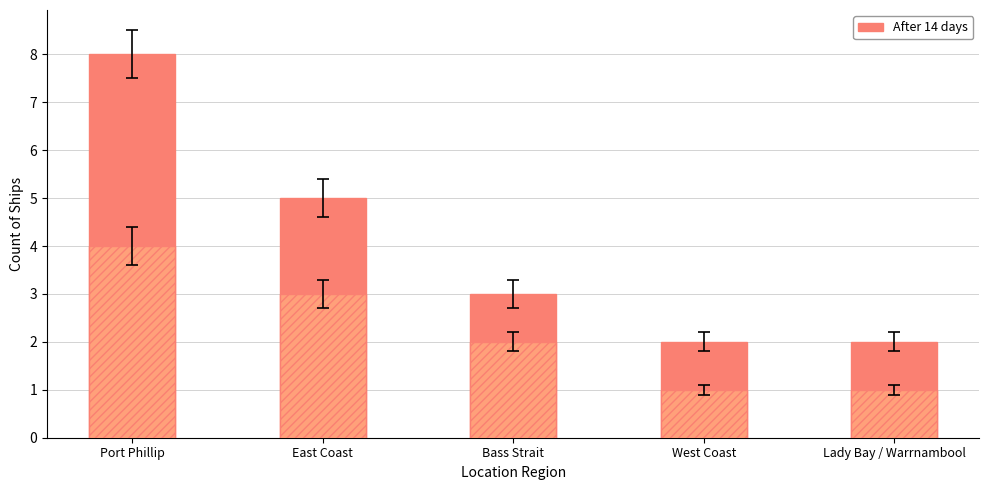

At which label is Before 14 days closest to 2?

Bass Strait